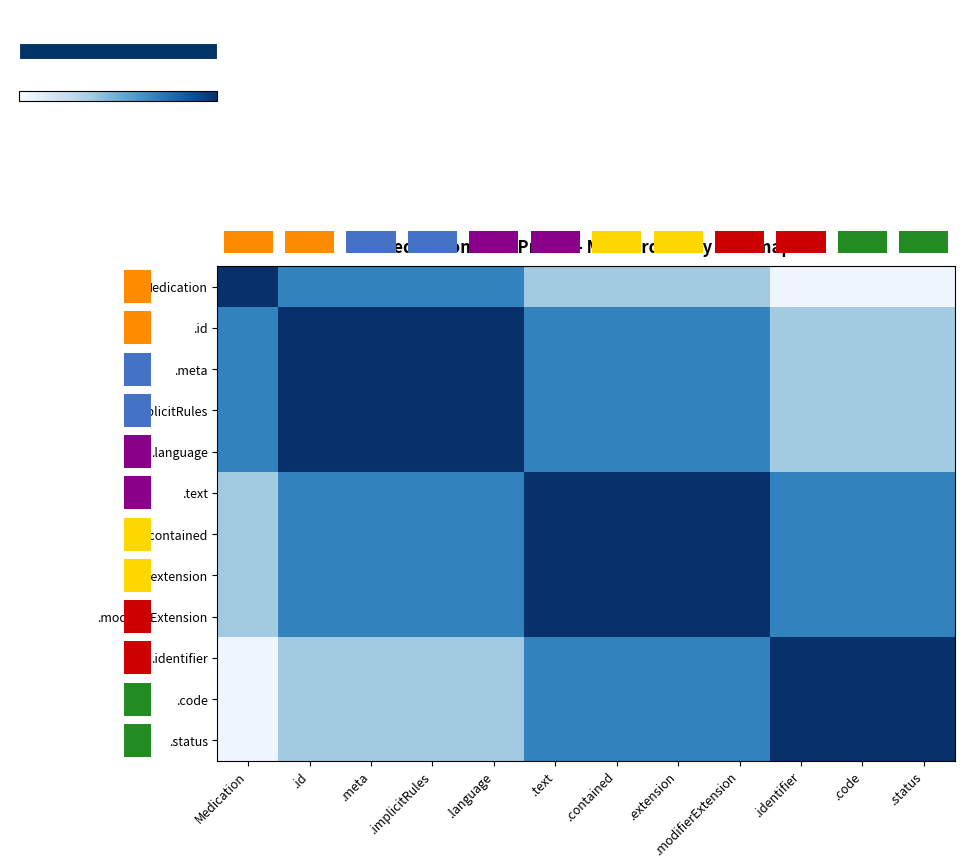

List the labels in order of .text value, largest first.

.text, .contained, .extension, .modifierExtension, .id, .meta, .implicitRules, .language, .identifier, .code, .status, Medication